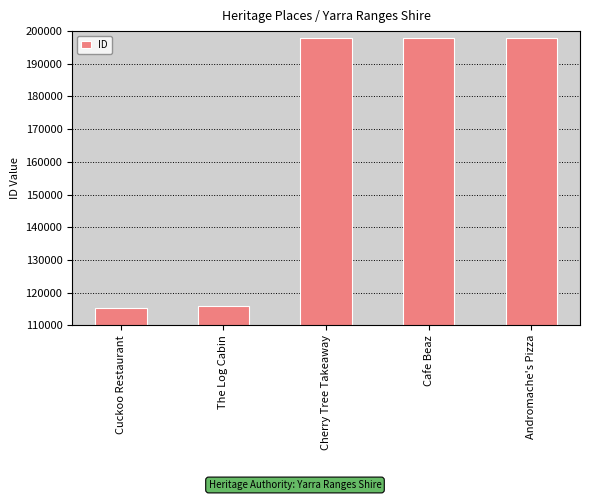

What is the smallest value displayed?

115254